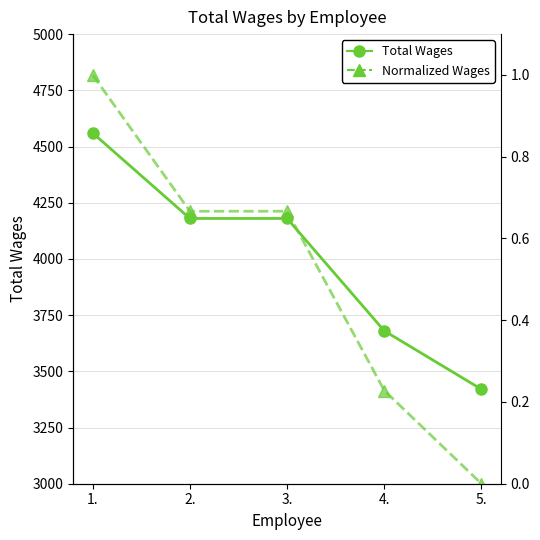

What position from the right is 1.?

5